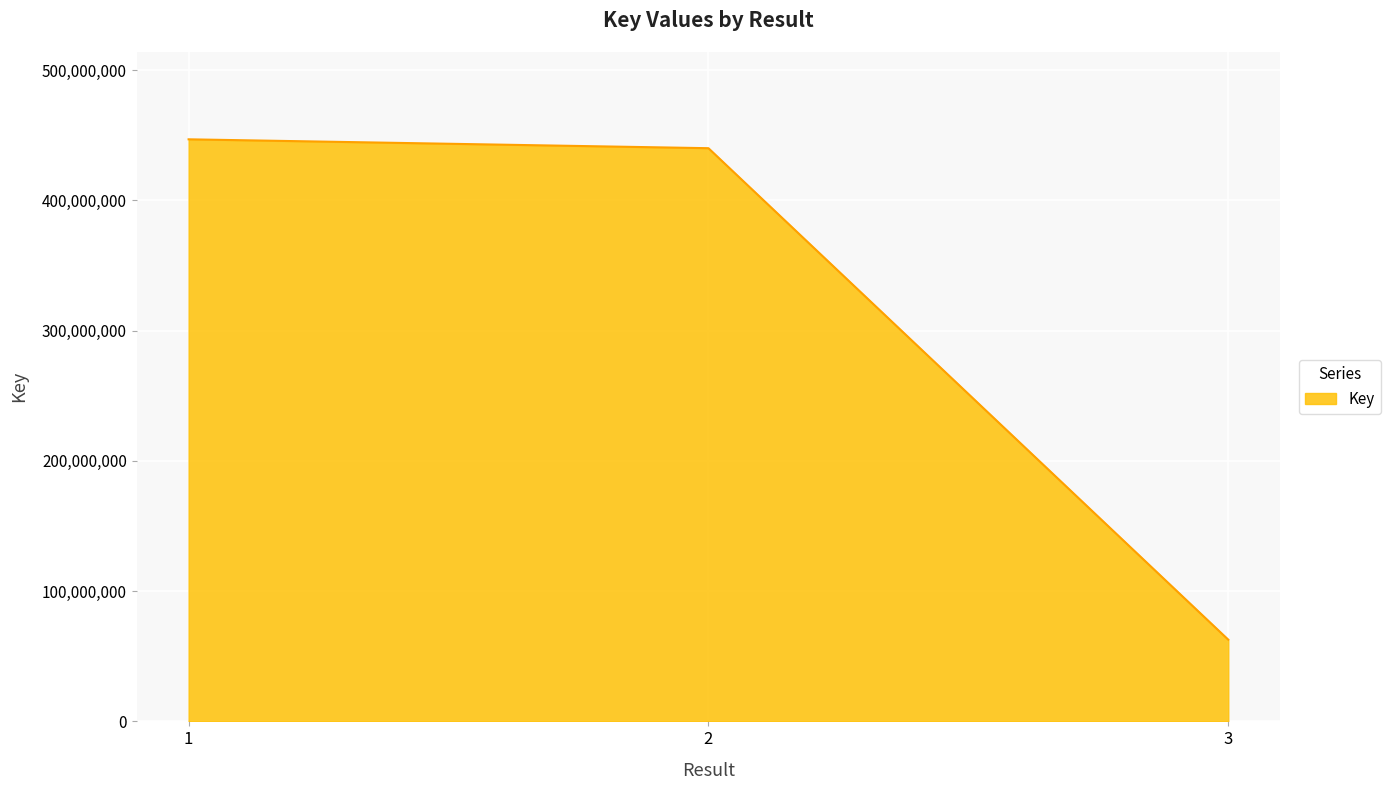

Rank the categories by value from lowest to highest.

3, 2, 1